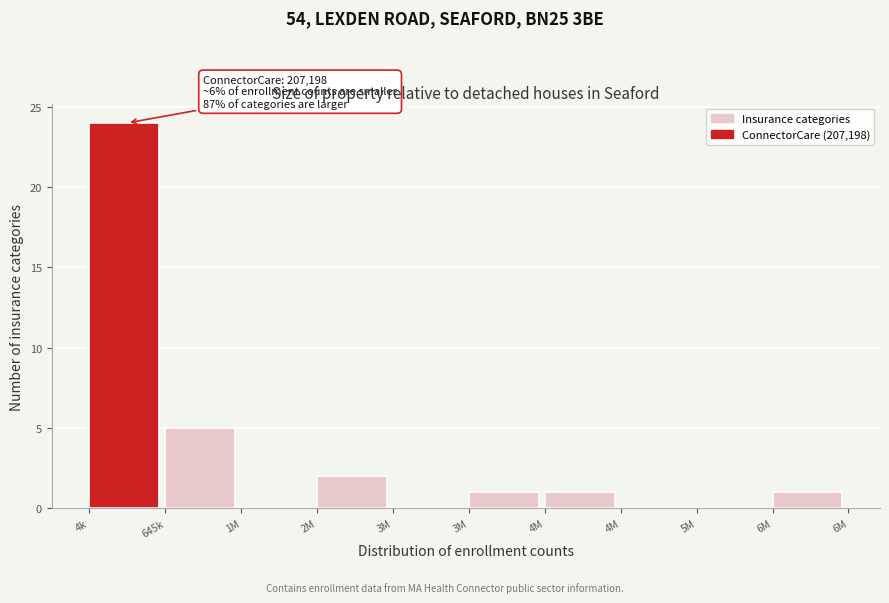

How many categories are shown in the chart?

10